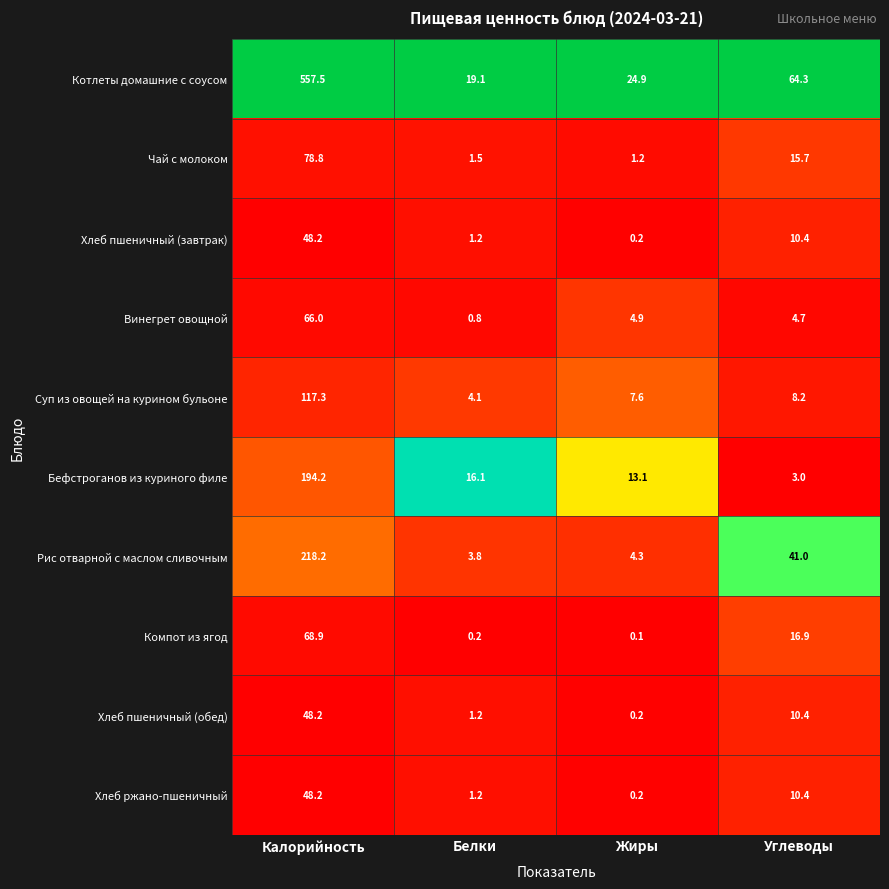

Is it true that Хлеб пшеничный (обед) equals 6.5 at Углеводы?

False